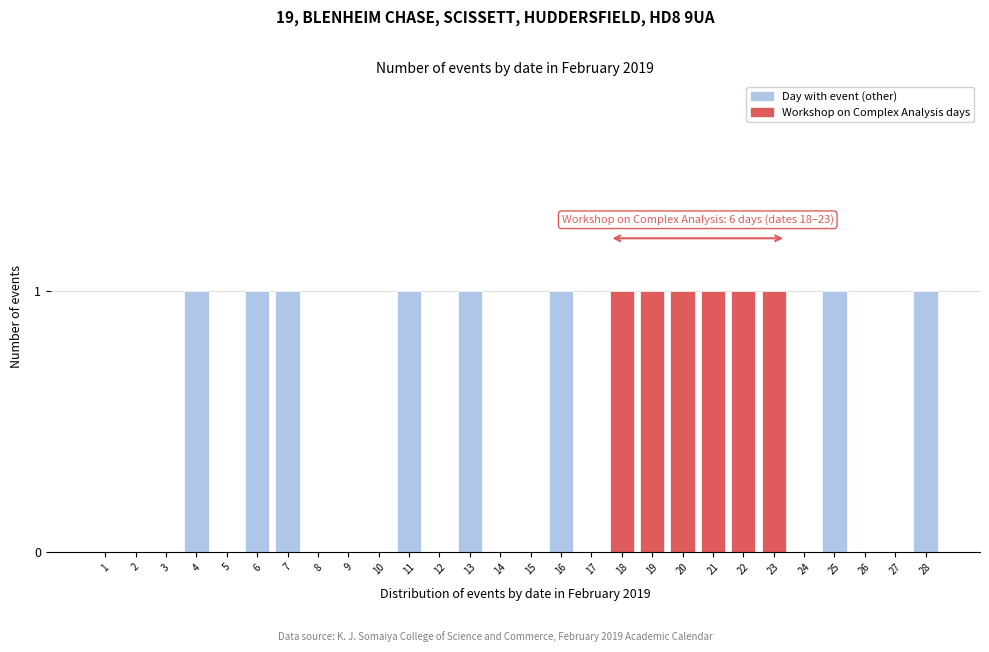

Reading right to left, what are all the values shown in this chart?

28=1	27=0	26=0	25=1	24=0	23=1	22=1	21=1	20=1	19=1	18=1	17=0	16=1	15=0	14=0	13=1	12=0	11=1	10=0	9=0	8=0	7=1	6=1	5=0	4=1	3=0	2=0	1=0